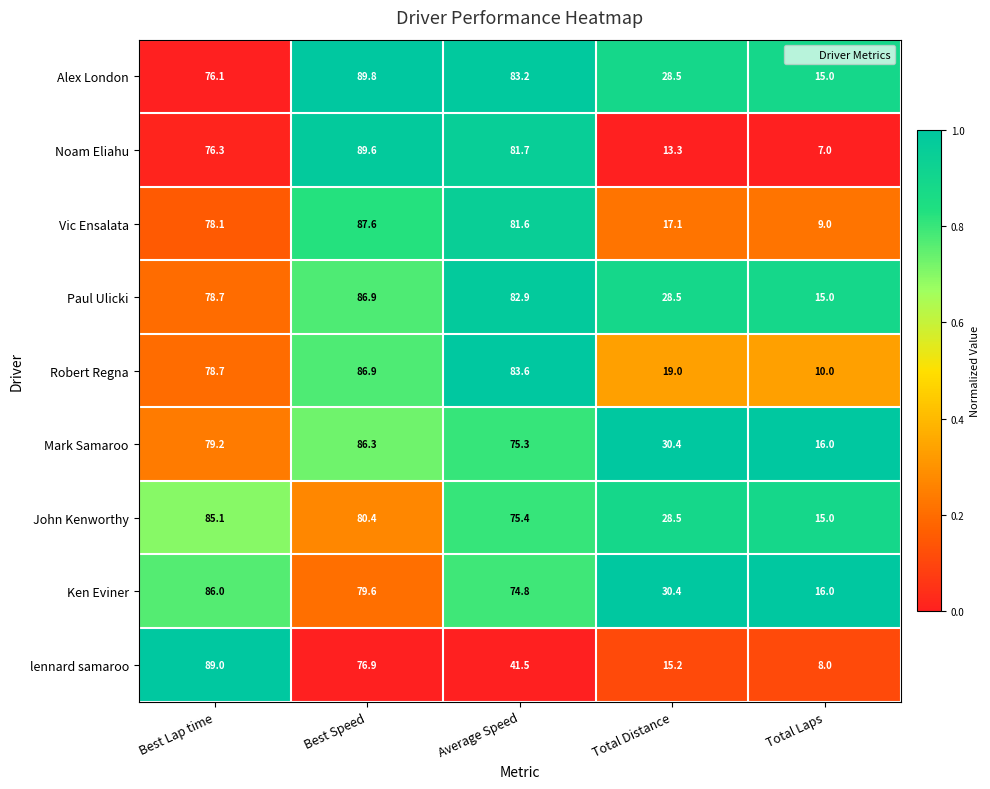

What is the difference between the maximum and minimum values in the lennard samaroo series?

81.0